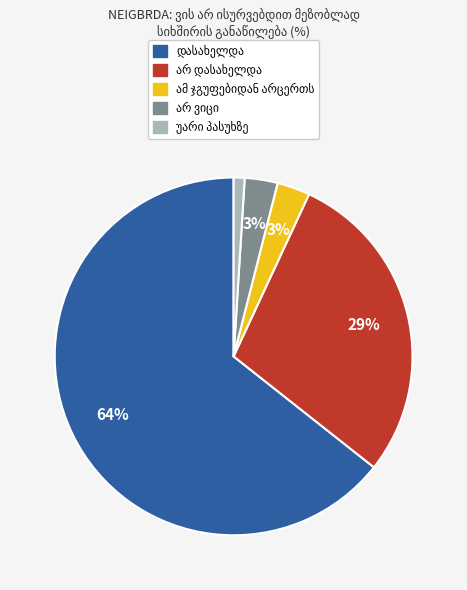

Does any single category account for the majority?

Yes